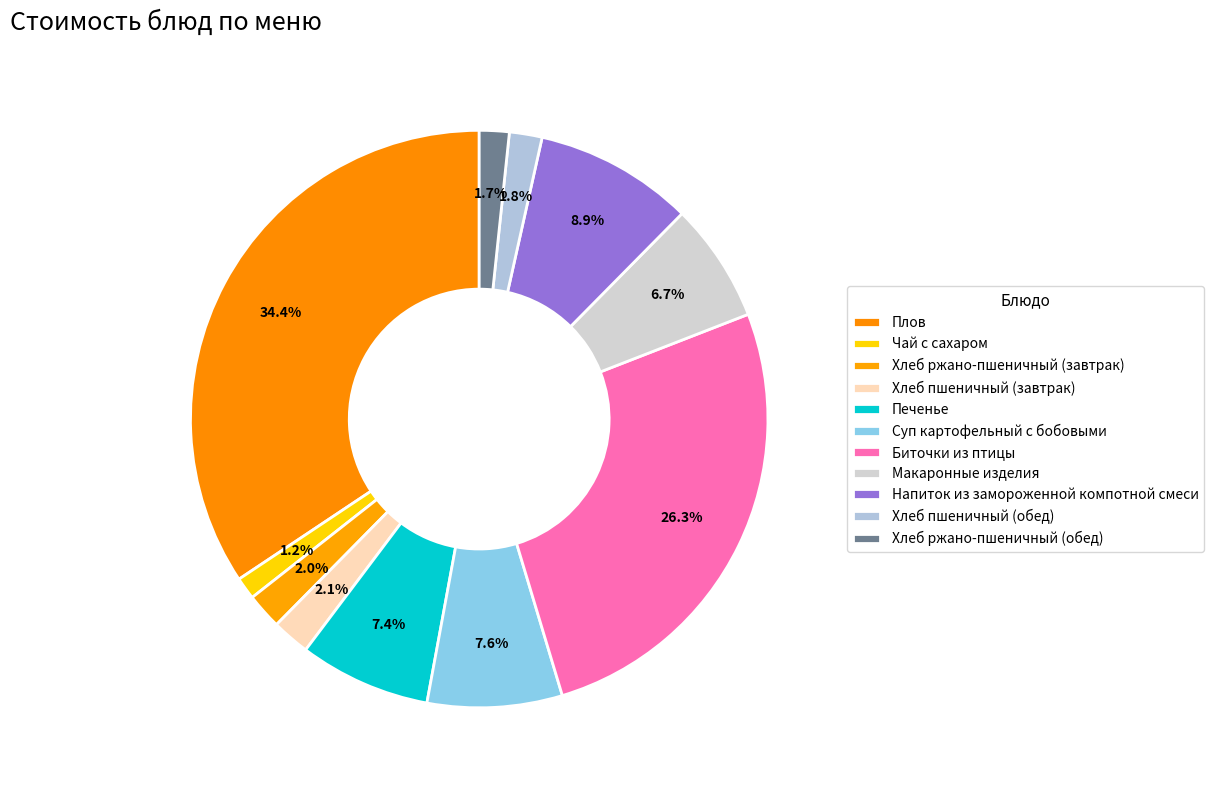

How many slices are in this pie chart?

11